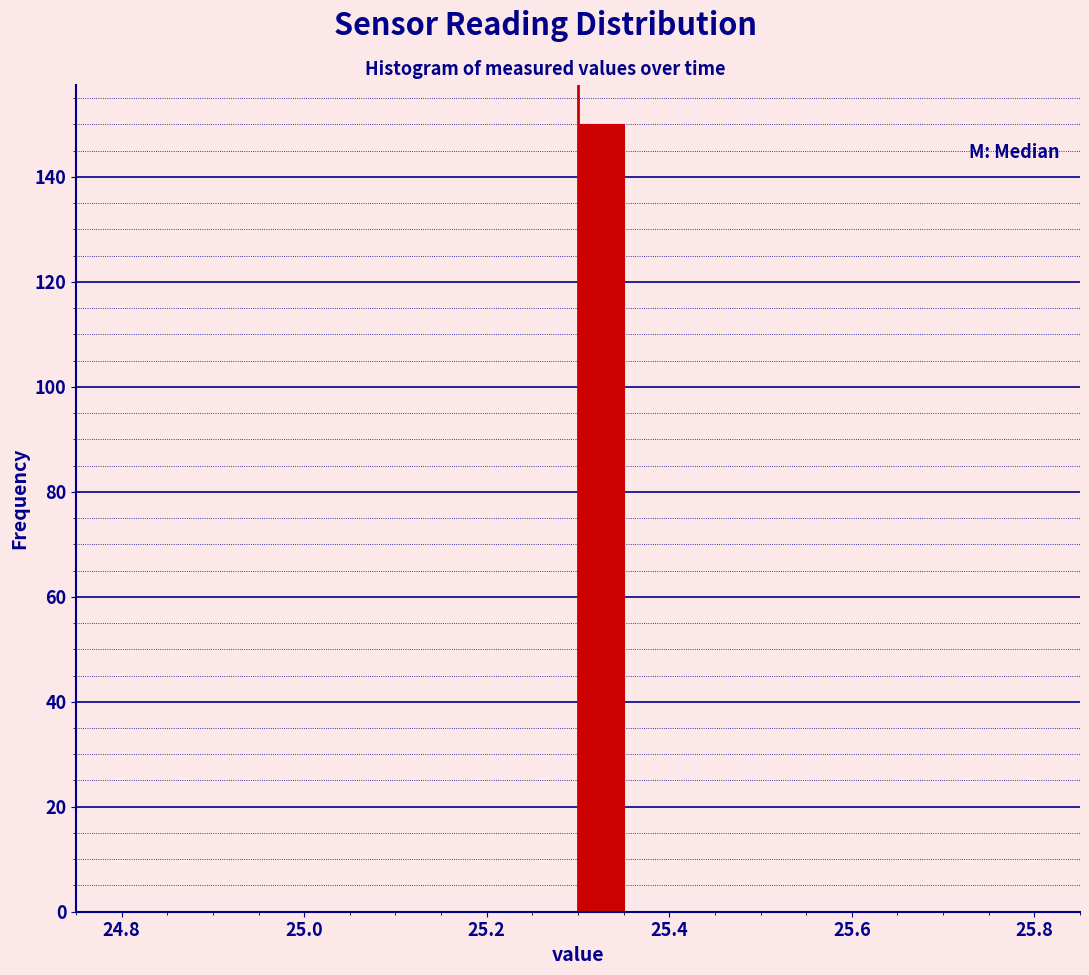

Around what value on the x-axis is the tallest bar? Give the approximate position of its centre, as read against the axis.

25.32